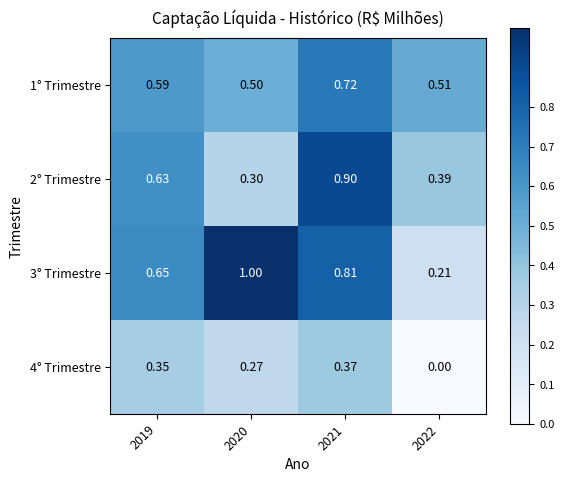

Is the value of 4° Trimestre at 2020 greater than the value of 1° Trimestre at 2021?

No